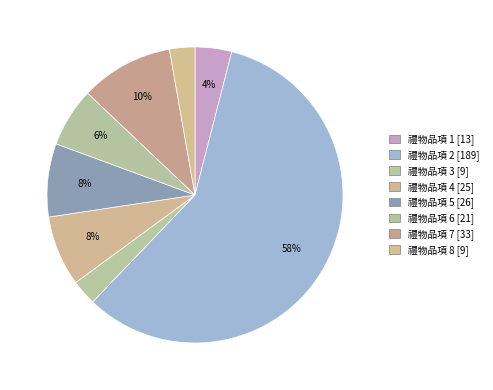

Is there a majority slice in this chart?

Yes